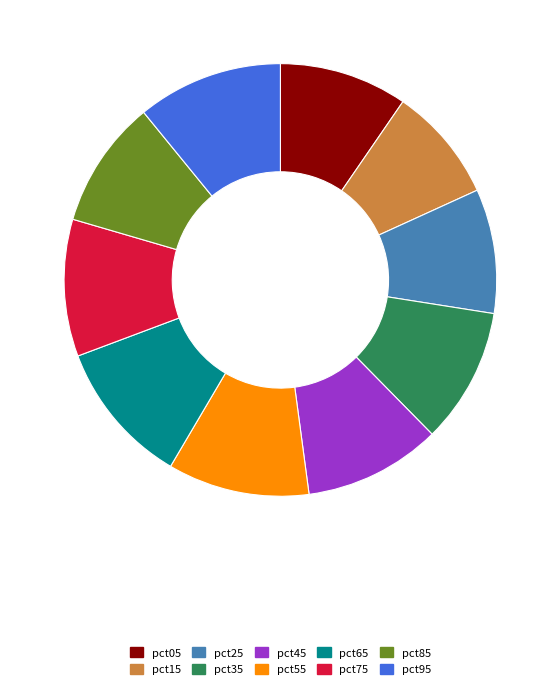

Is it true that pct85 is 10% of the pie?

True